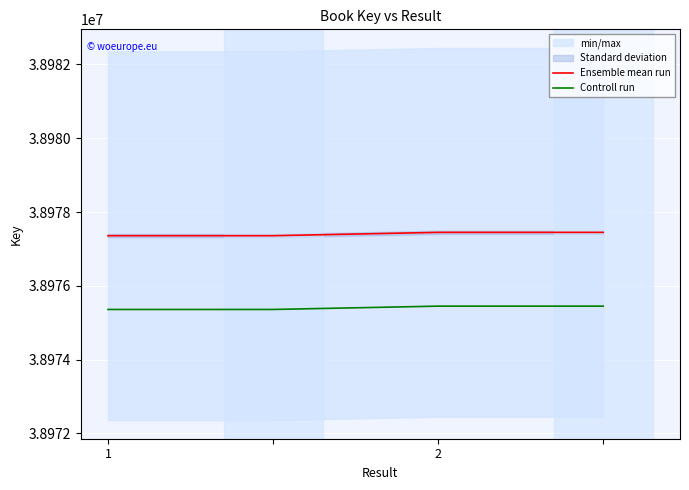

What is the spread (max minus min) of values at 1?

2000